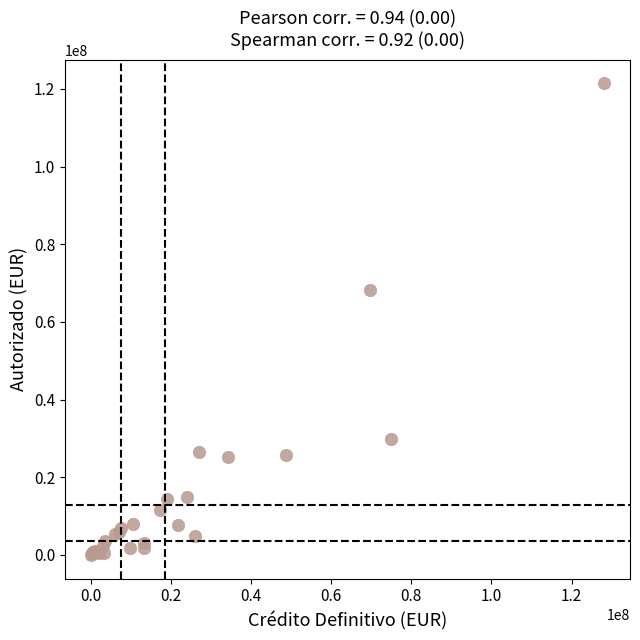

What Y value in the scatter plot is closest to 60731399?

68186324.7